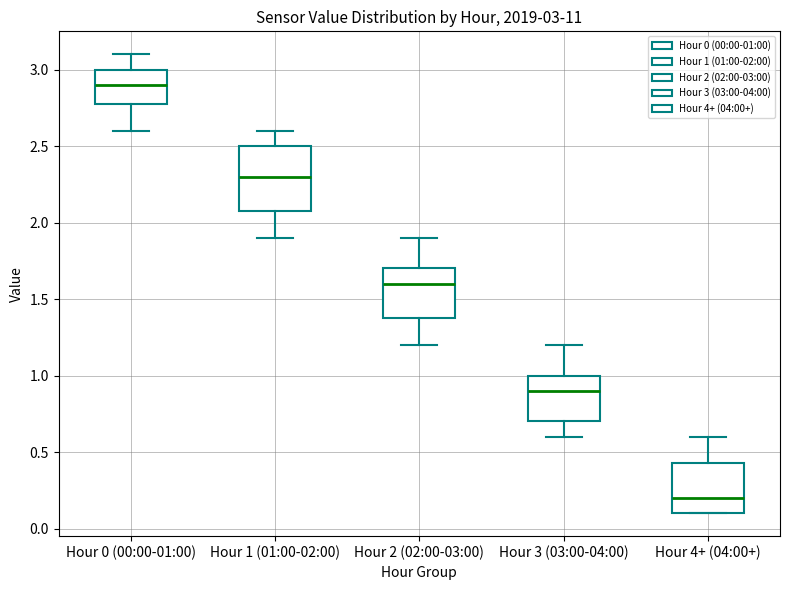

Which box has the highest median line?

Hour 0 (00:00-01:00)